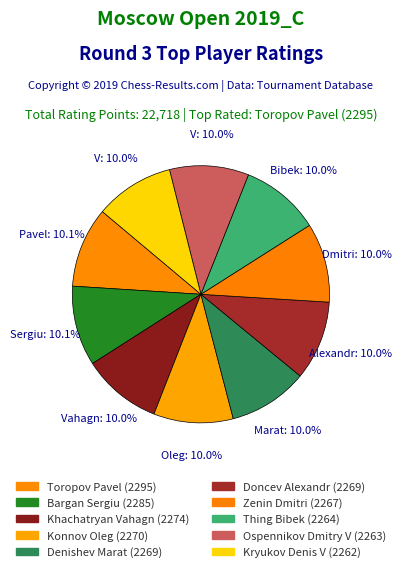

Is Toropov Pavel the majority of the pie?

No